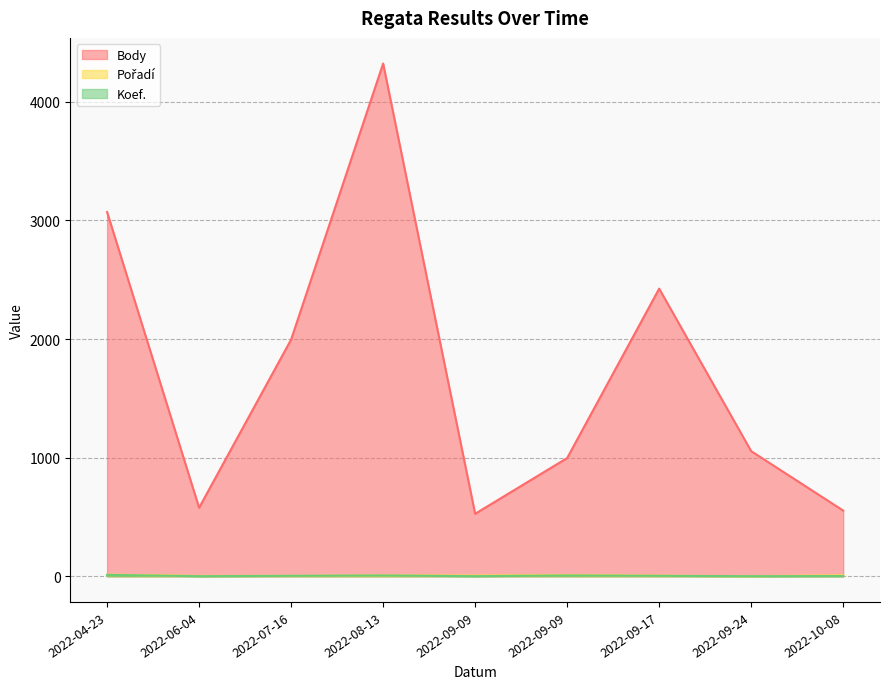

What is the average value of the Pořadí series?

6